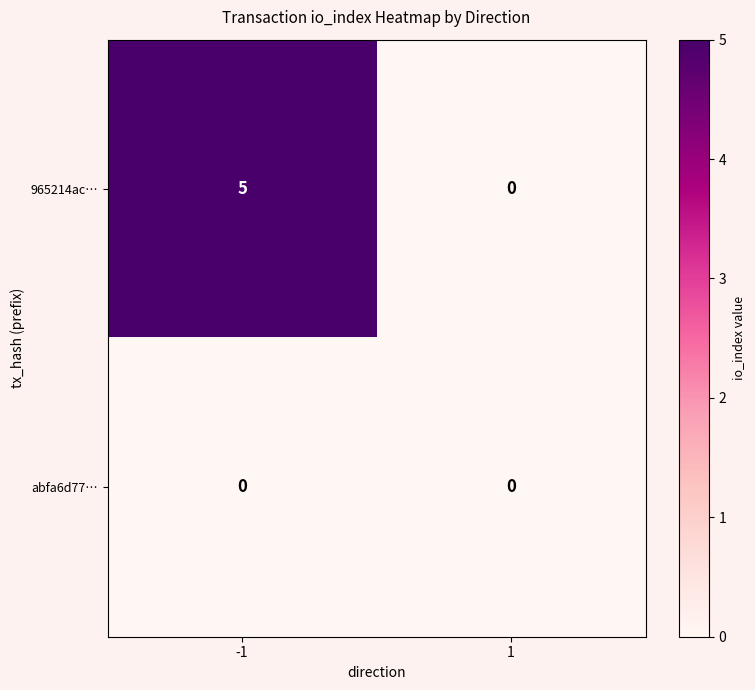

What is the spread (max minus min) of values at -1?

5